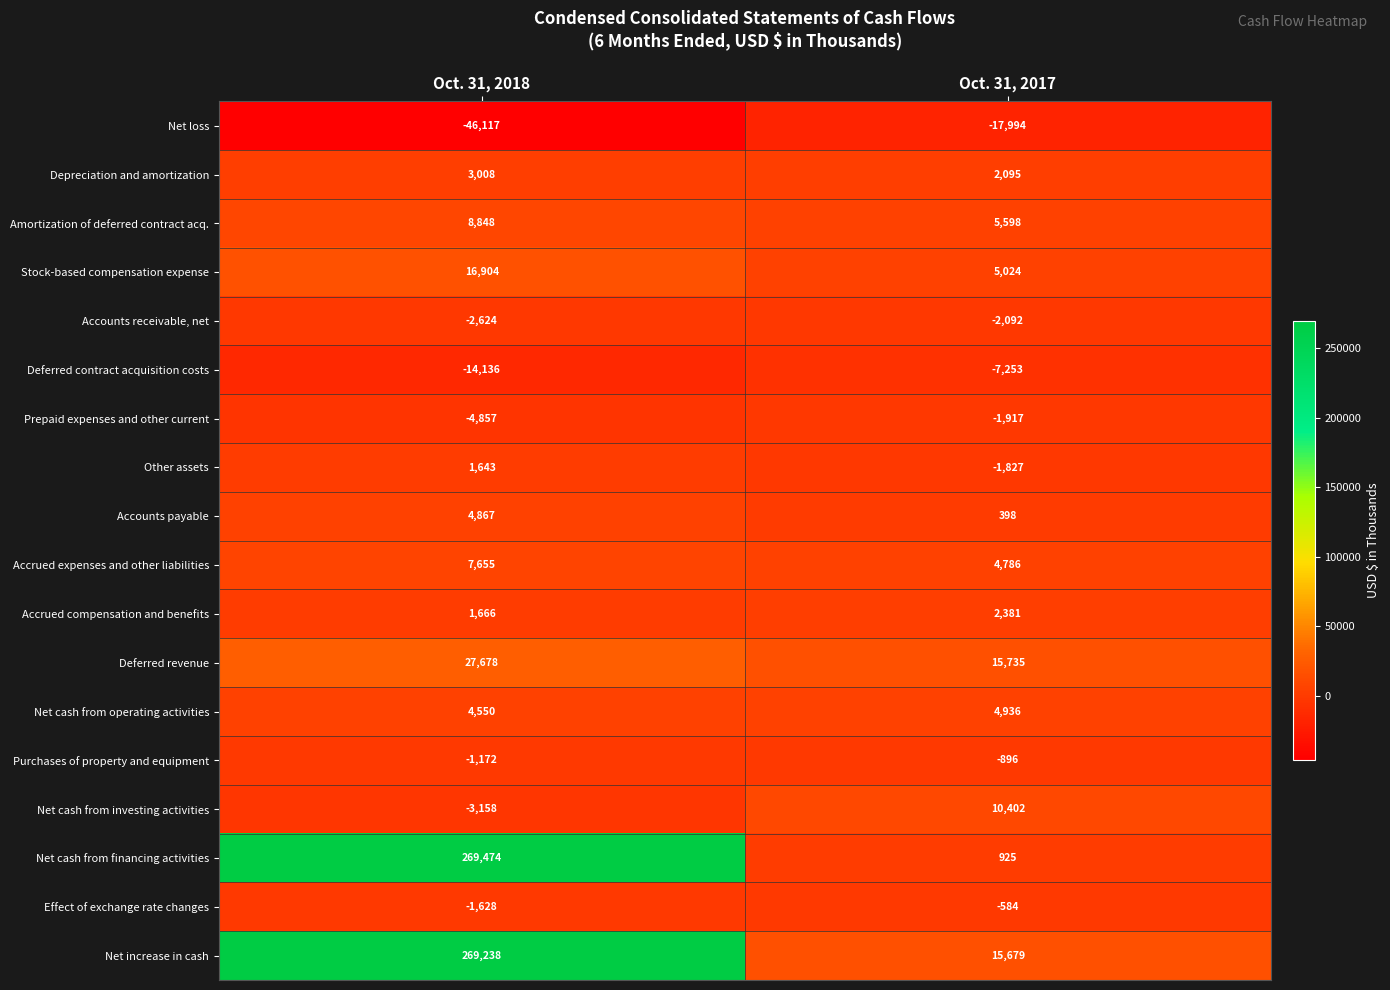

Which label corresponds to the smallest value in the chart?

Oct. 31, 2018